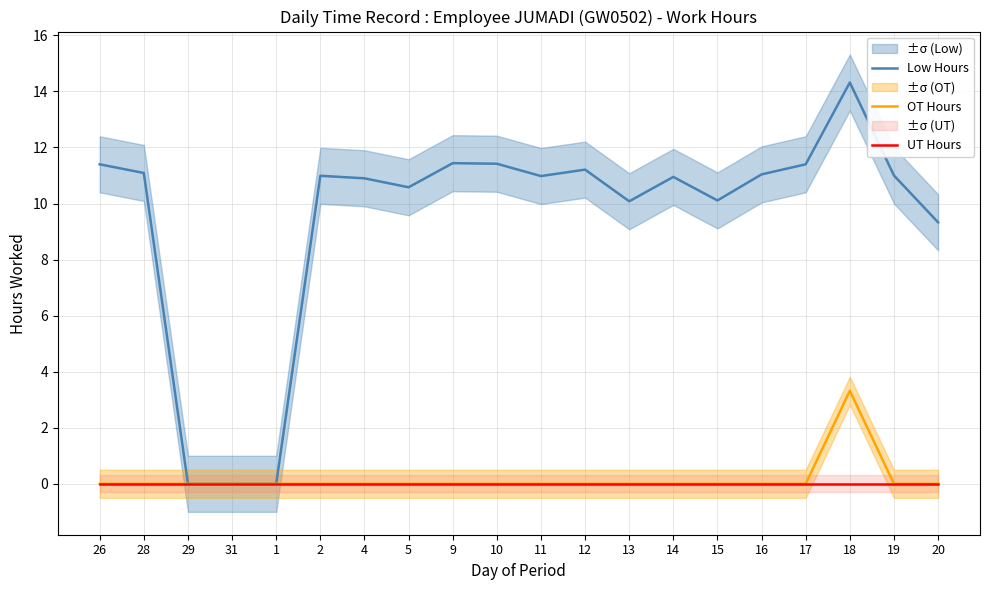

Rank the series at 31 from highest to lowest value.

Low Hours, OT Hours, UT Hours